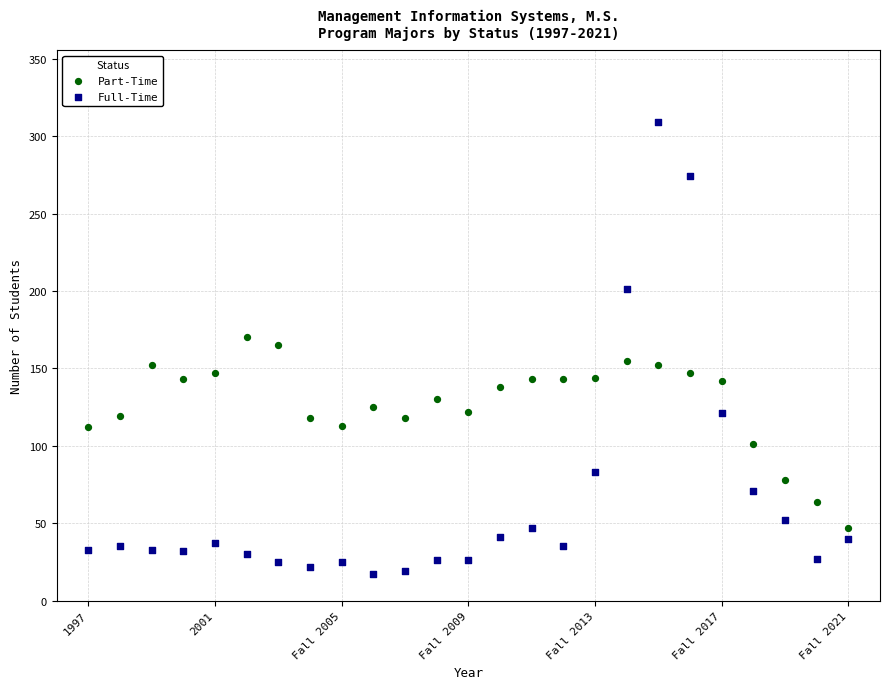

Which series contains the highest Y value?

Full-Time